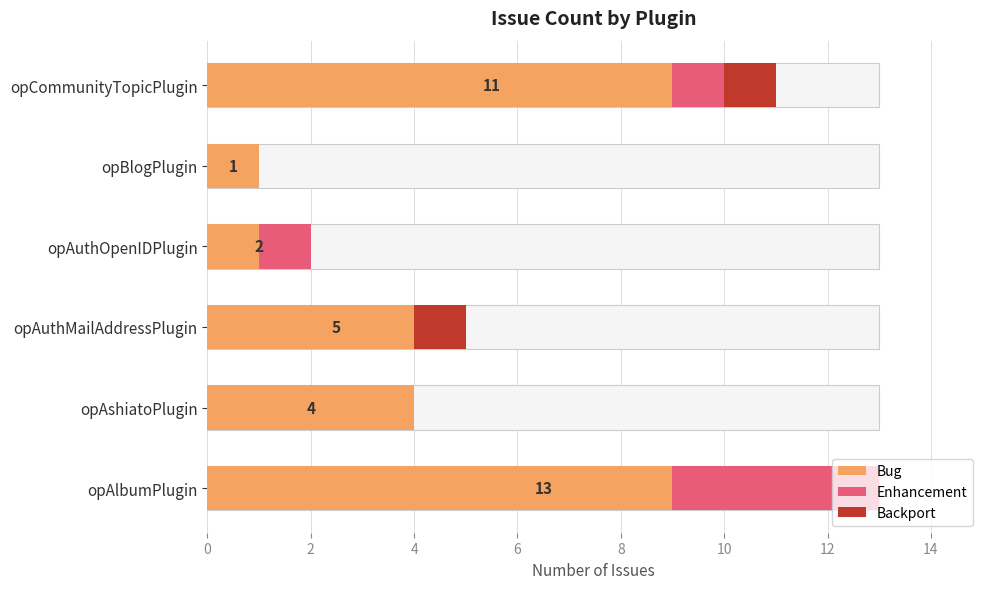

What are all the series names shown in the legend?

Bug, Enhancement, Backport